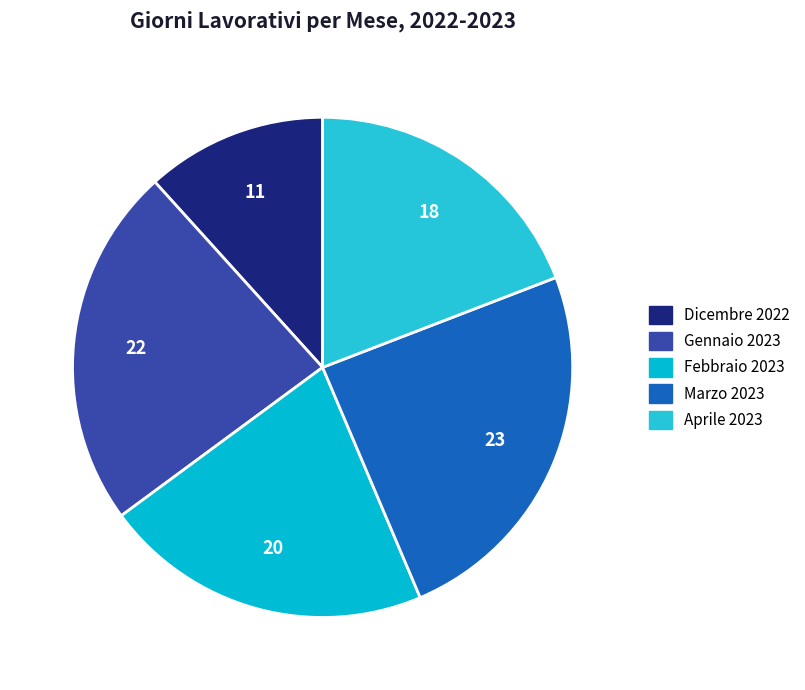

Does Marzo 2023 account for over 50% of the chart?

No